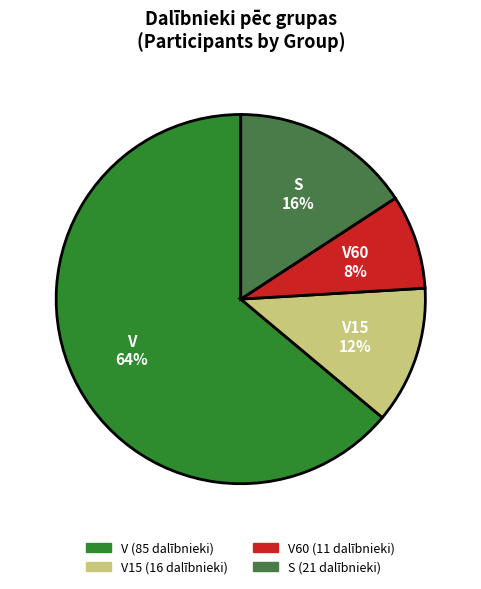

To the nearest percent, what is the difference between the largest and smallest slice percentages?

56%